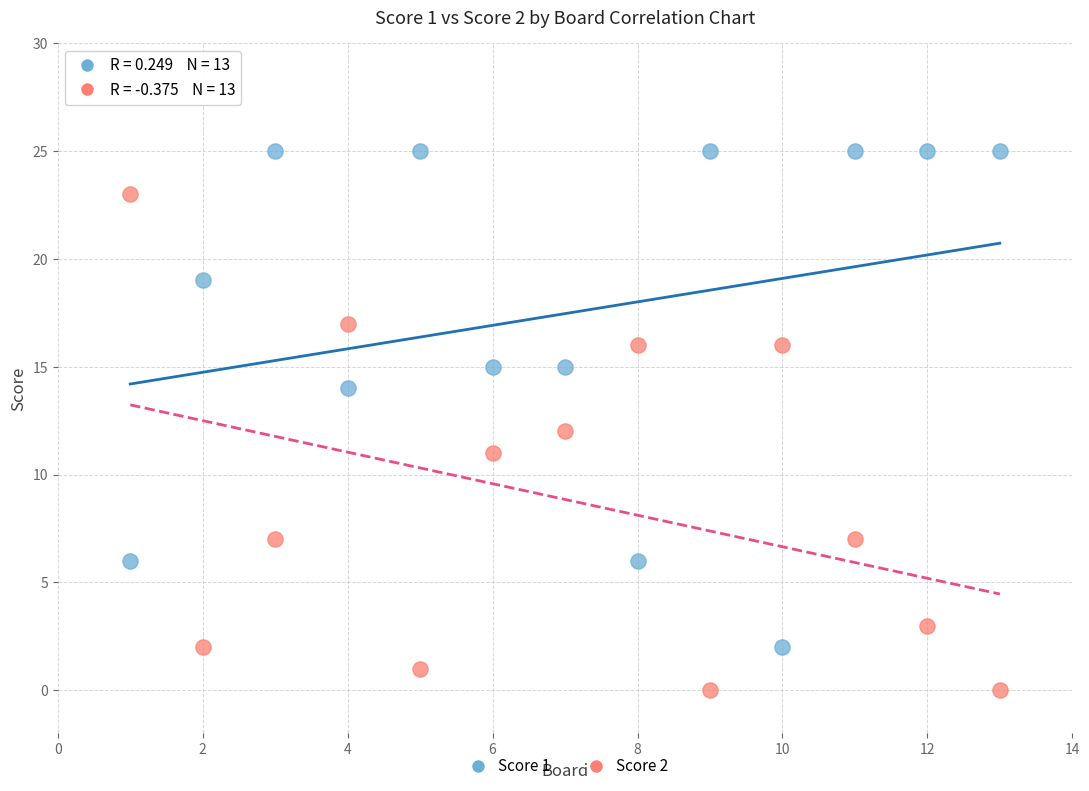

Which series reaches the maximum Y coordinate?

Score 1